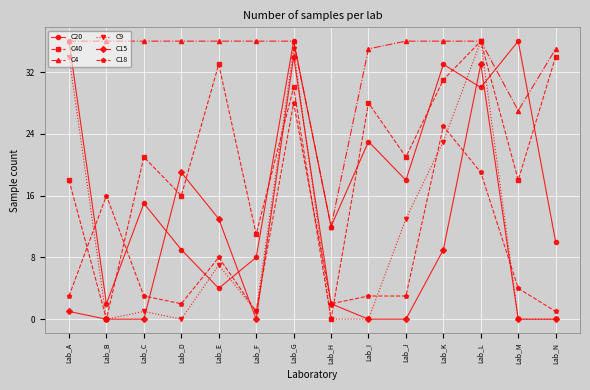

Reading left to right, extract all data points from this chart.

C20: Lab_A=36	Lab_B=2	Lab_C=15	Lab_D=9	Lab_E=4	Lab_F=8	Lab_G=36	Lab_H=12	Lab_I=23	Lab_J=18	Lab_K=33	Lab_L=30	Lab_M=36	Lab_N=10
C40: Lab_A=18	Lab_B=0	Lab_C=21	Lab_D=16	Lab_E=33	Lab_F=11	Lab_G=30	Lab_H=0	Lab_I=28	Lab_J=21	Lab_K=31	Lab_L=36	Lab_M=18	Lab_N=34
C4: Lab_A=36	Lab_B=36	Lab_C=36	Lab_D=36	Lab_E=36	Lab_F=36	Lab_G=36	Lab_H=12	Lab_I=35	Lab_J=36	Lab_K=36	Lab_L=36	Lab_M=27	Lab_N=35
C9: Lab_A=34	Lab_B=0	Lab_C=1	Lab_D=0	Lab_E=7	Lab_F=1	Lab_G=35	Lab_H=0	Lab_I=0	Lab_J=13	Lab_K=23	Lab_L=36	Lab_M=0	Lab_N=0
C15: Lab_A=1	Lab_B=0	Lab_C=0	Lab_D=19	Lab_E=13	Lab_F=0	Lab_G=34	Lab_H=2	Lab_I=0	Lab_J=0	Lab_K=9	Lab_L=33	Lab_M=0	Lab_N=0
C18: Lab_A=3	Lab_B=16	Lab_C=3	Lab_D=2	Lab_E=8	Lab_F=1	Lab_G=28	Lab_H=2	Lab_I=3	Lab_J=3	Lab_K=25	Lab_L=19	Lab_M=4	Lab_N=1